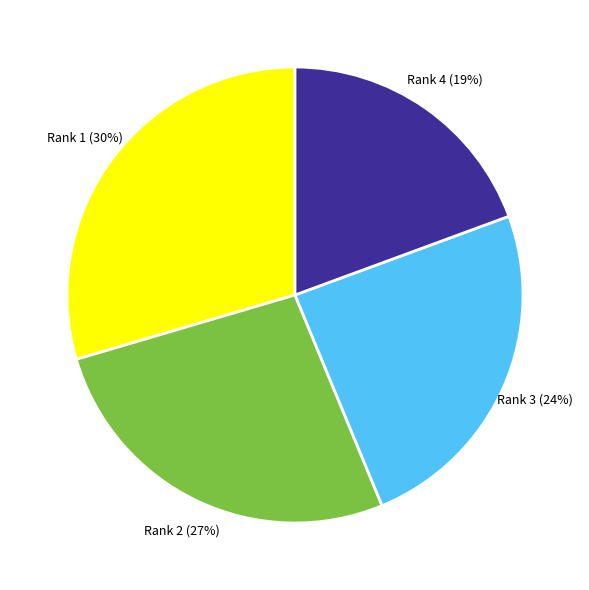

How many slices are in this pie chart?

4